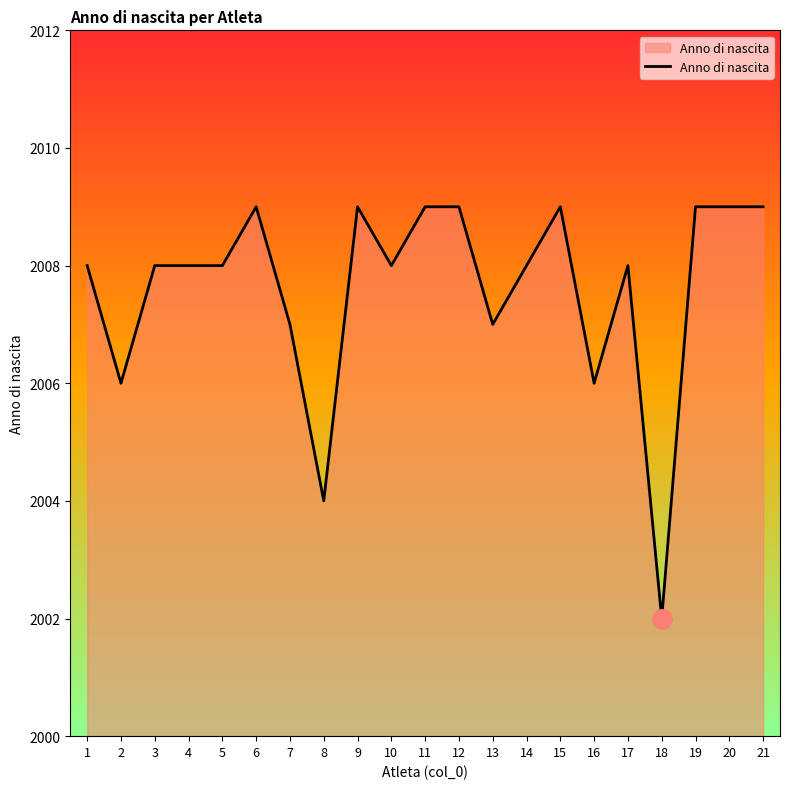

The chart shows a value of 2980 at 1. True or false?

False